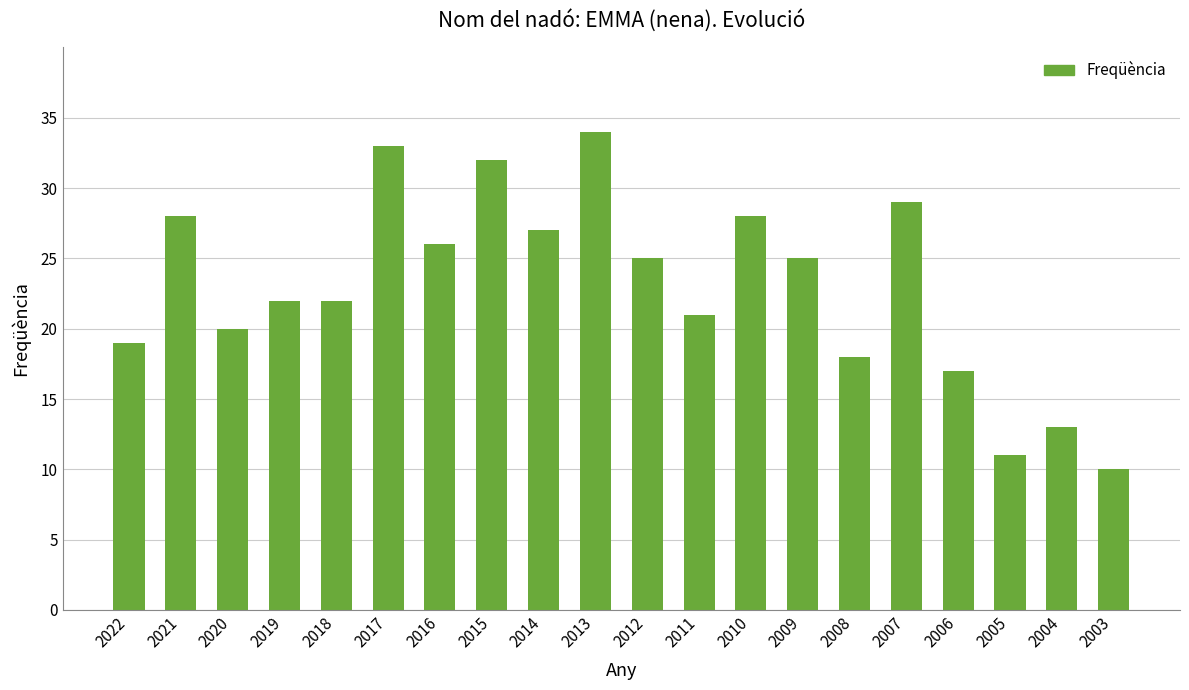

Which category has the highest value across all series?

2013